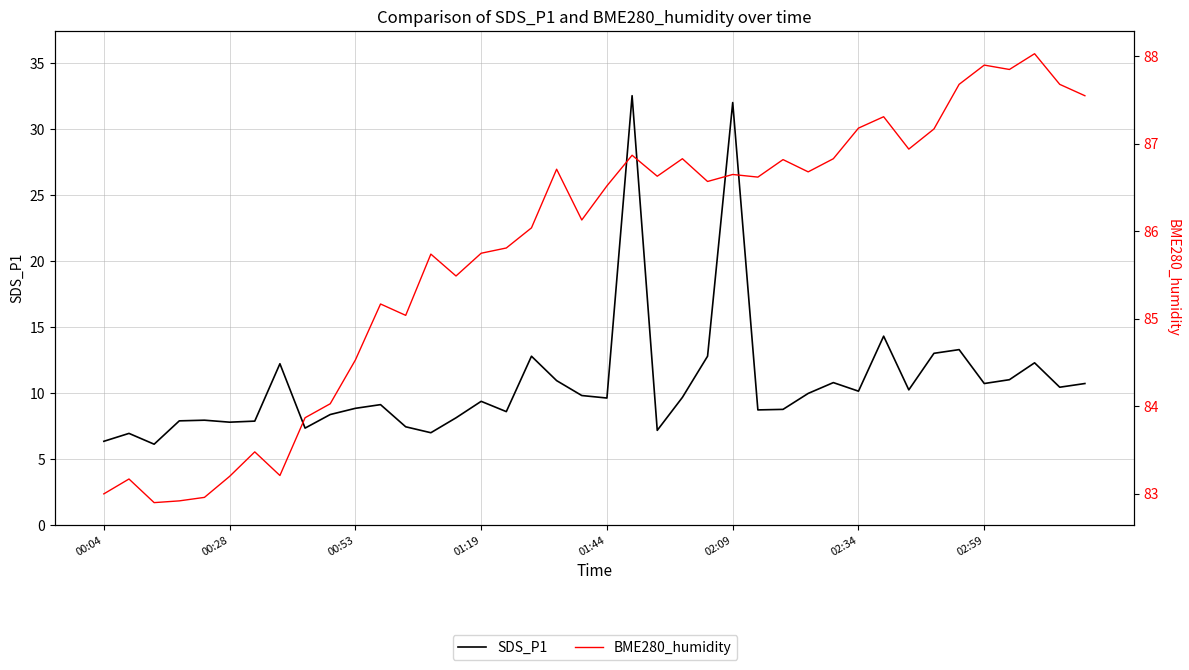

True or false: BME280_humidity has a value of 135.1 at 22.

False